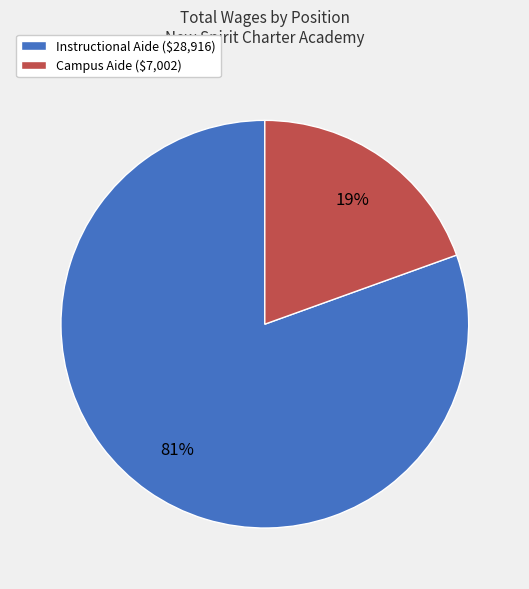

Which slice is the largest?

Instructional Aide ($28,916)